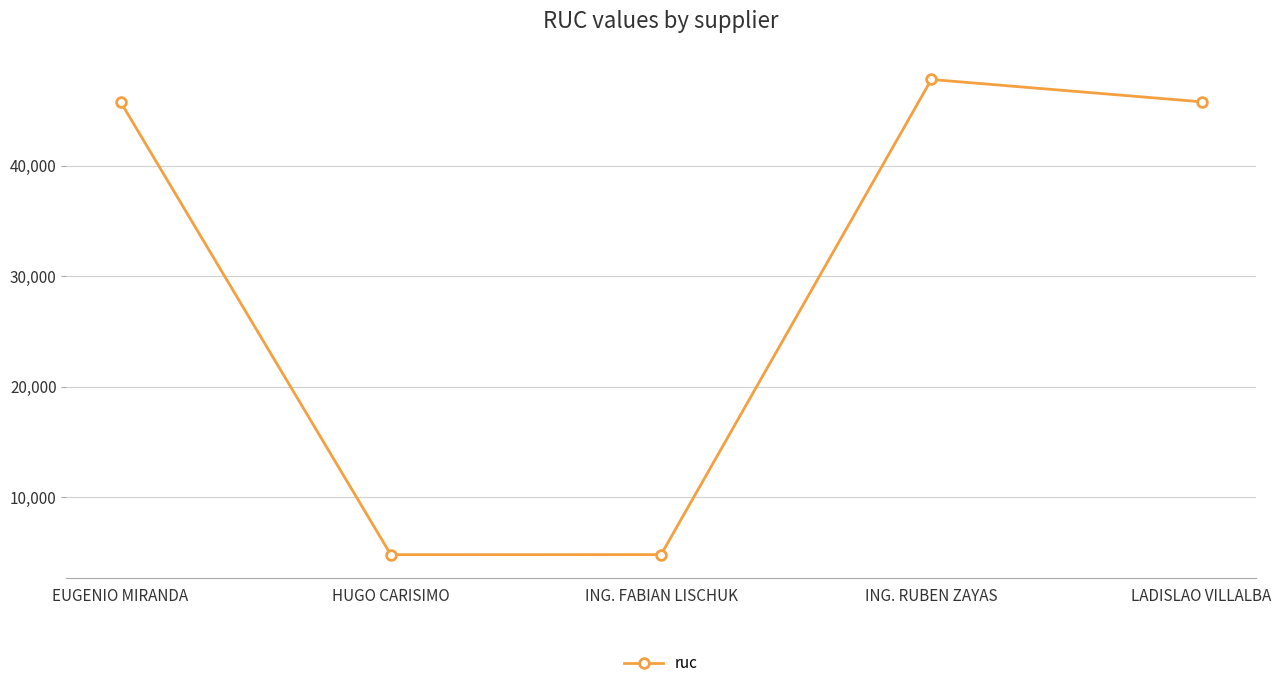

How many lines are shown in the chart?

1